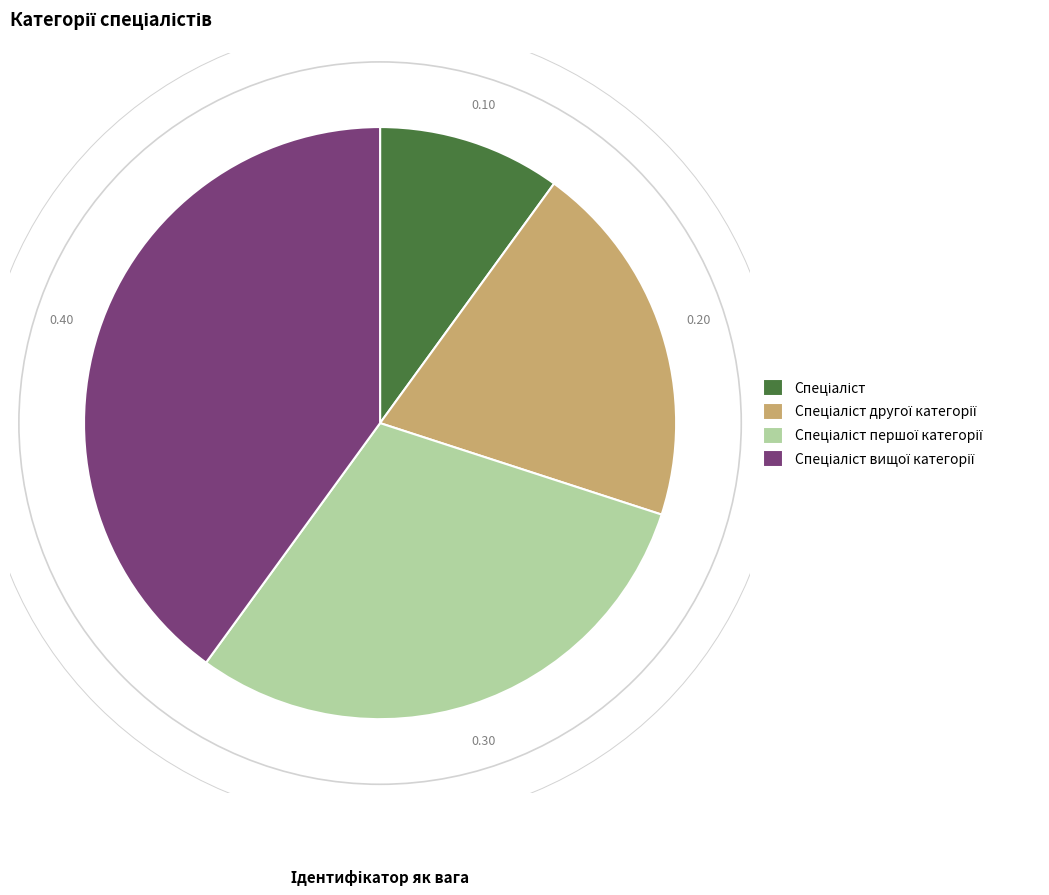

Is there a majority slice in this chart?

No